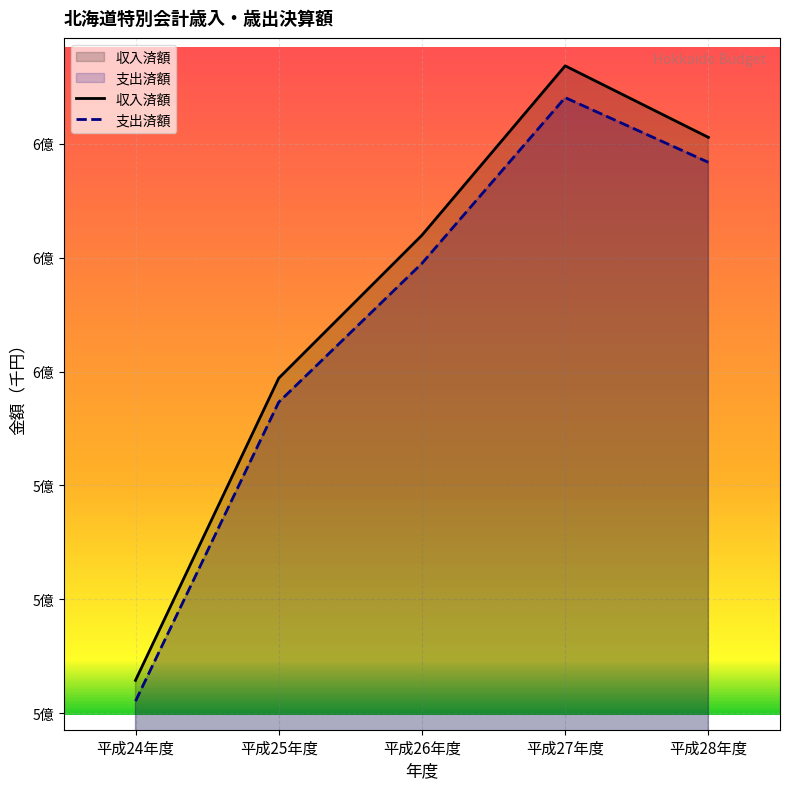

What is the highest value of the 支出済額 series?

608144822.7